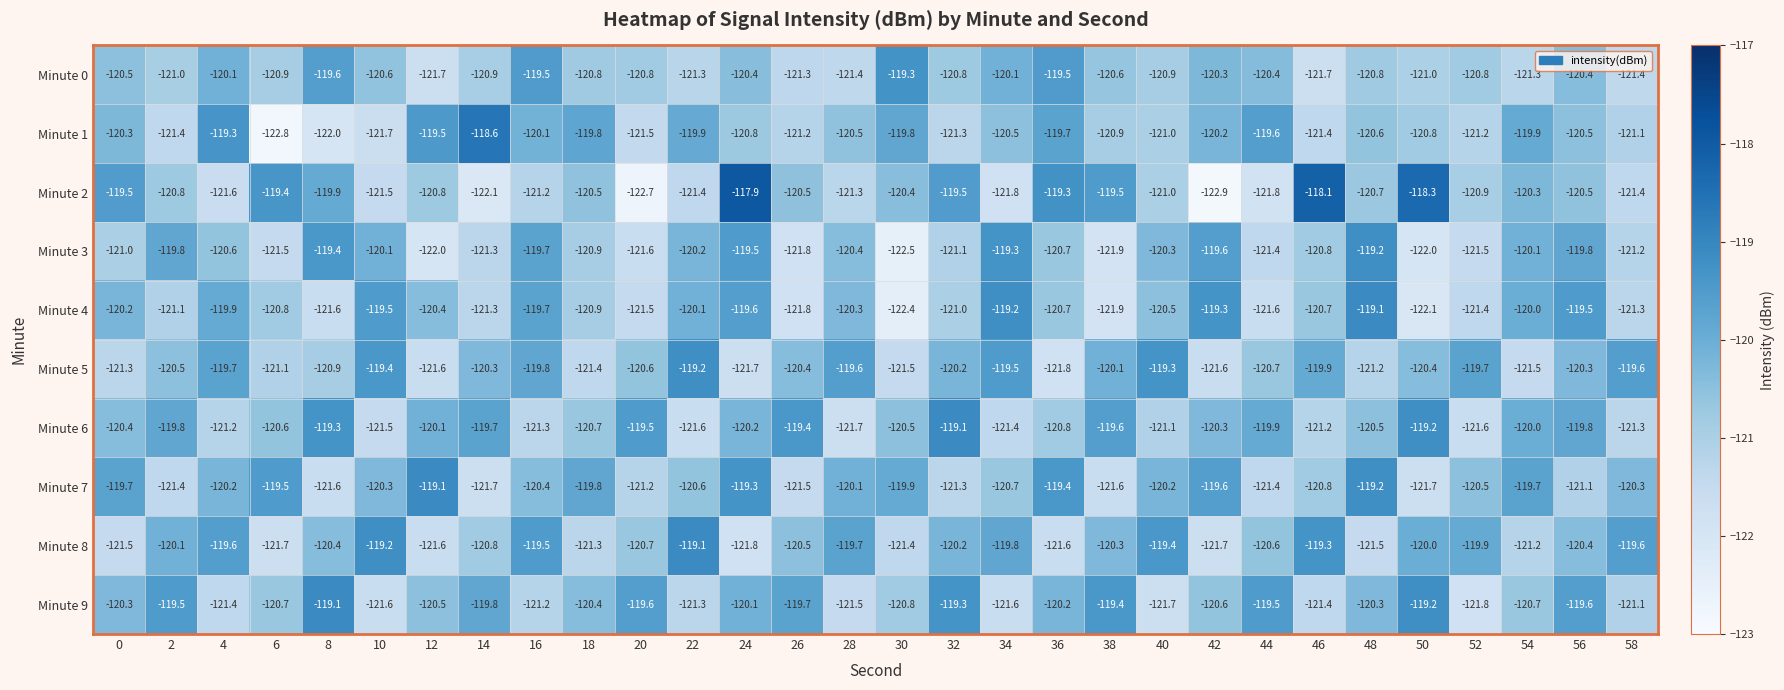

Is it true that Minute 9 equals -79.3 at 2?

False